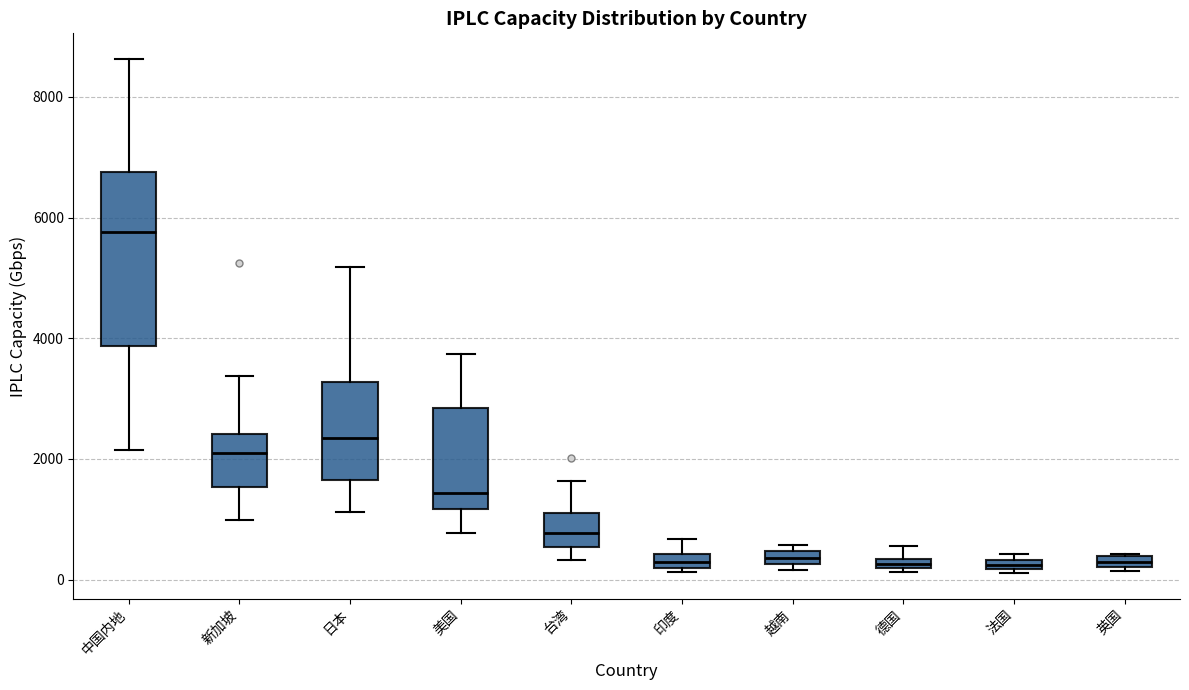

Comparing the boxes themselves (not the whiskers), which one is the tallest?

中国内地